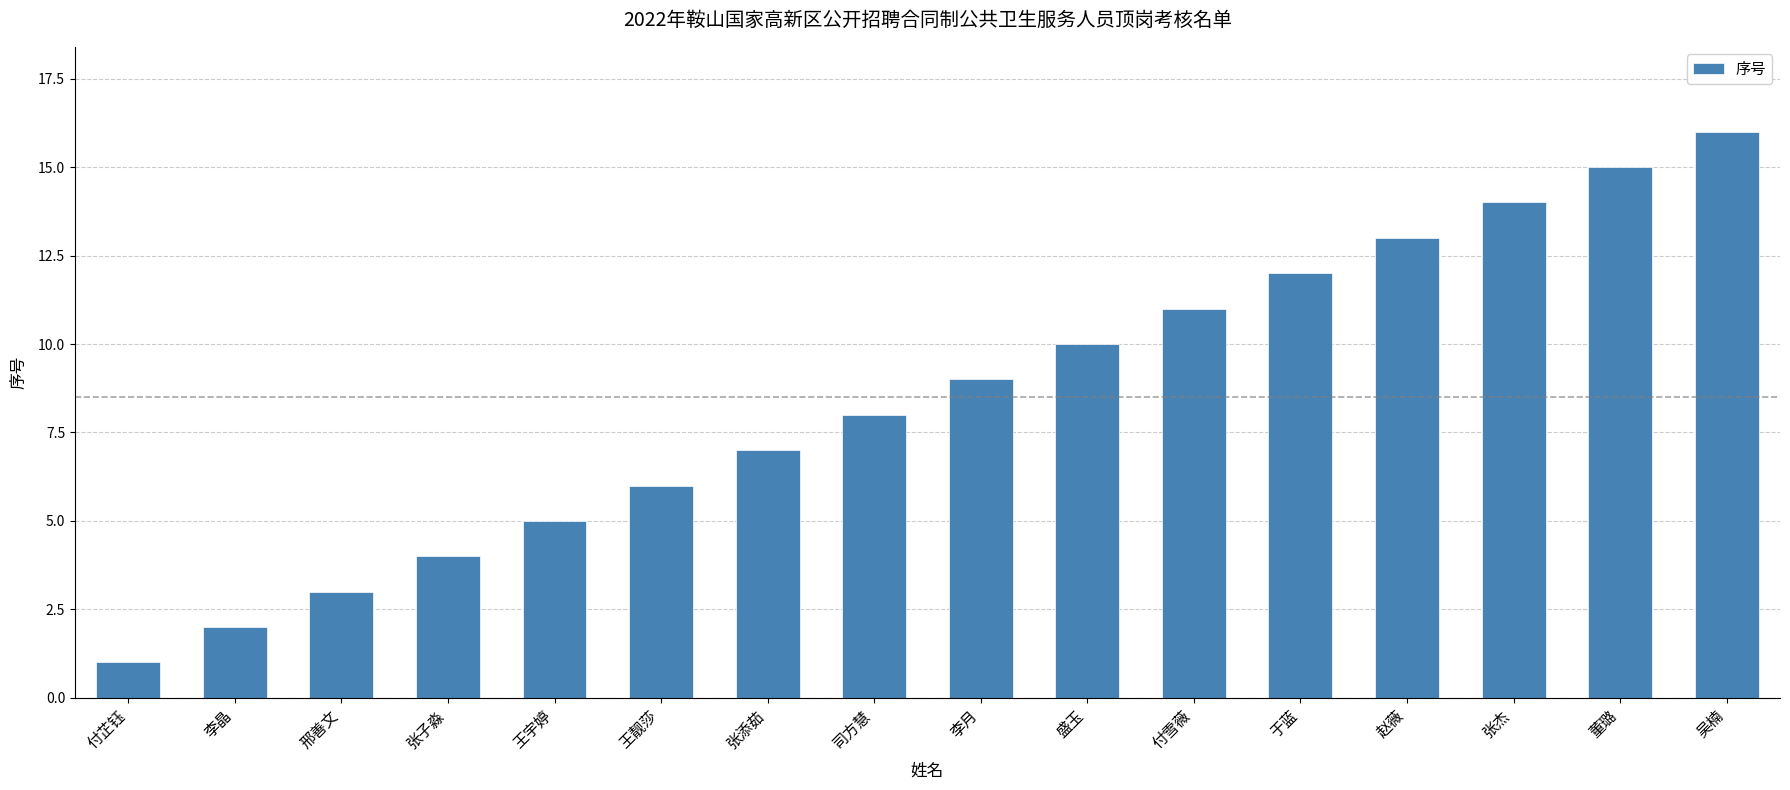

What is the minimum value shown in the chart?

1